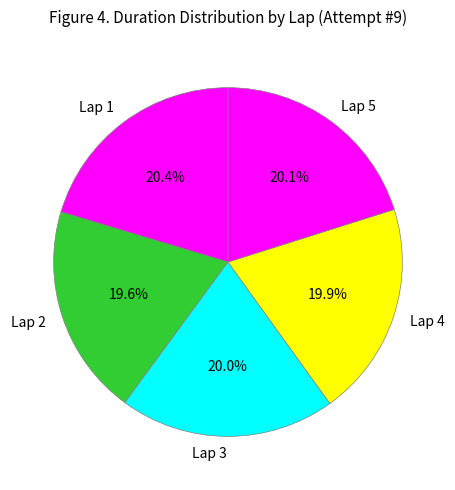

Is there a majority slice in this chart?

No